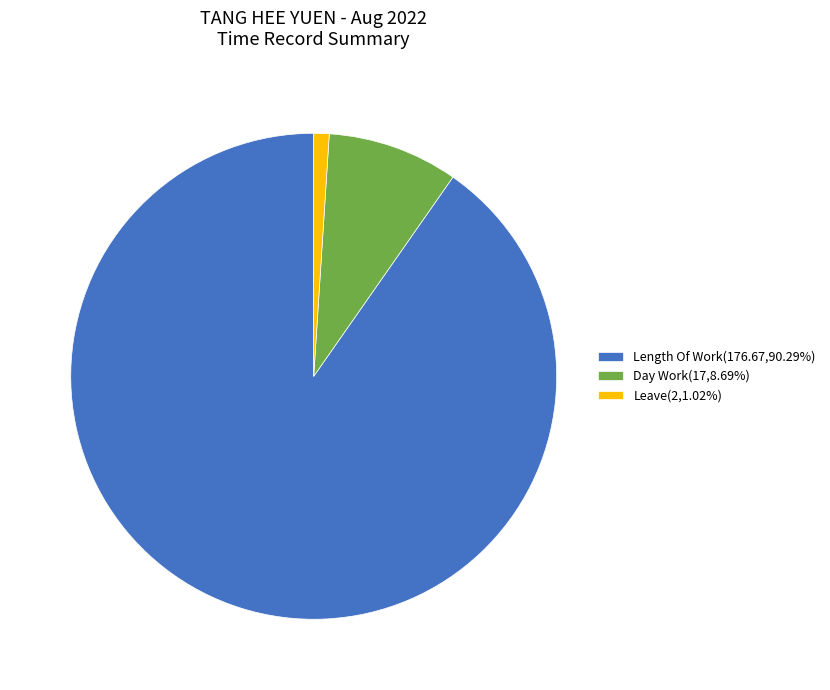

Is the sum of Leave(2,1.02%) and Day Work(17,8.69%) greater than half?

No